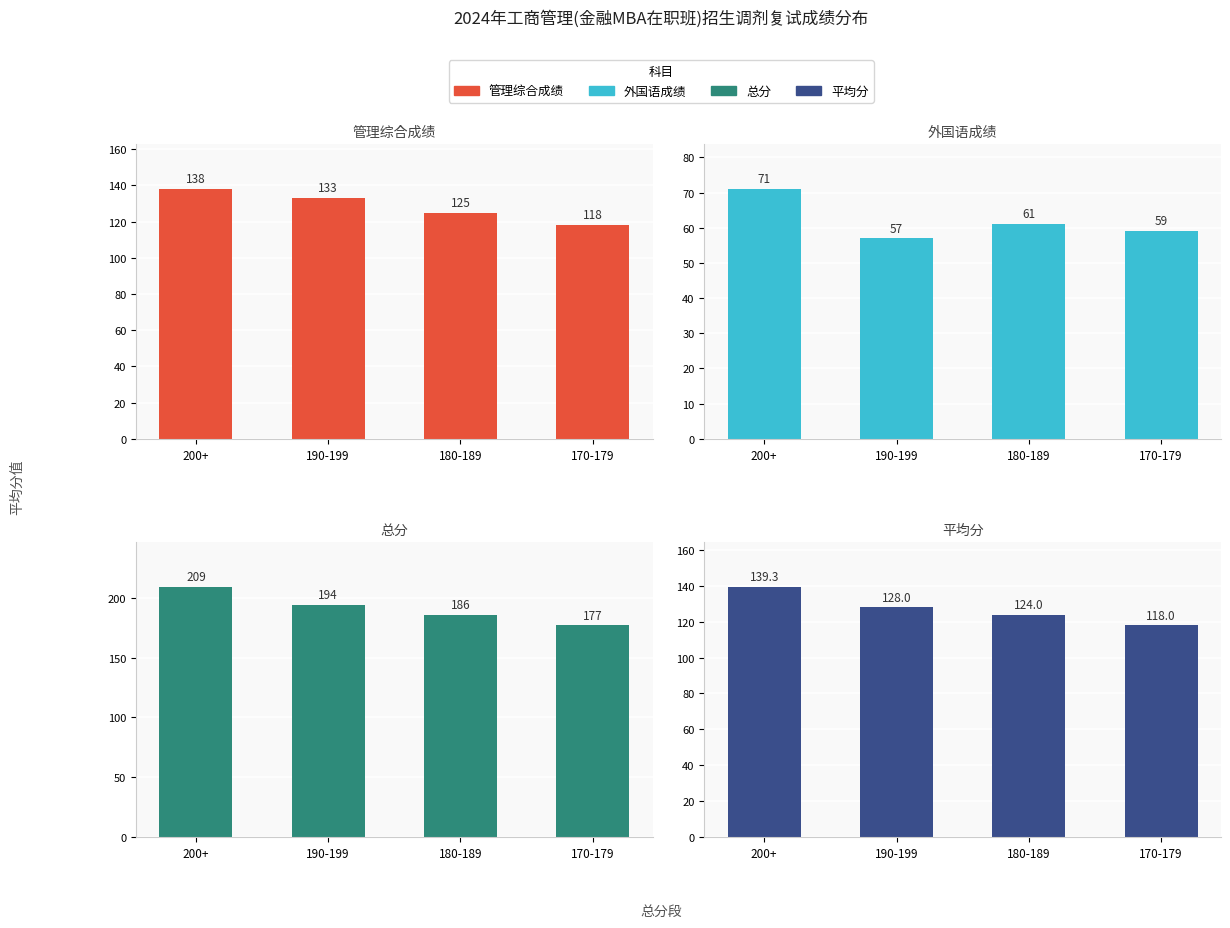

What is the difference between the highest and lowest values at 170-179?

118.0